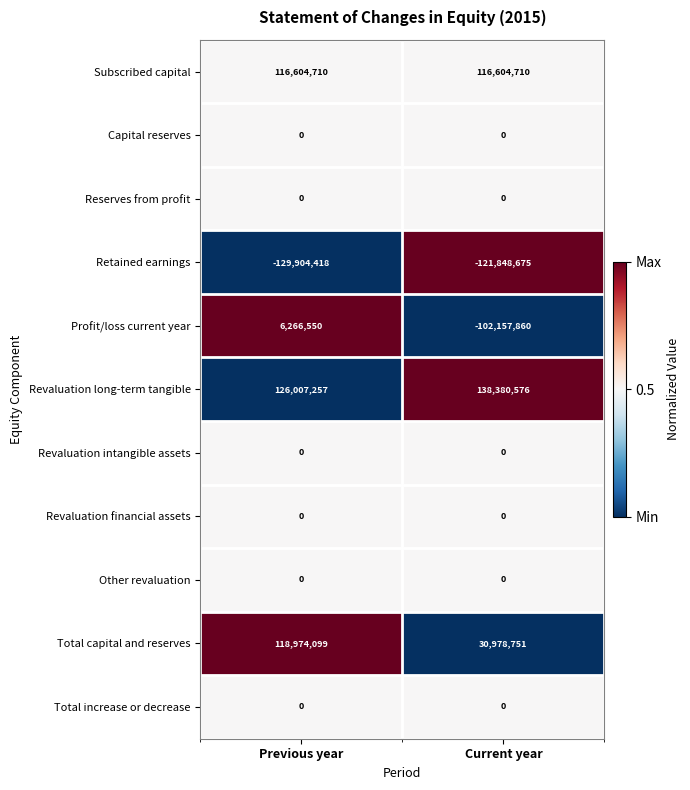

Reading left to right, list all the values displayed in this chart.

Subscribed capital: Previous year=116604710	Current year=116604710
Capital reserves: Previous year=0	Current year=0
Reserves from profit: Previous year=0	Current year=0
Retained earnings: Previous year=-129904418	Current year=-121848675
Profit/loss current year: Previous year=6266550	Current year=-102157860
Revaluation long-term tangible: Previous year=126007257	Current year=138380576
Revaluation intangible assets: Previous year=0	Current year=0
Revaluation financial assets: Previous year=0	Current year=0
Other revaluation: Previous year=0	Current year=0
Total capital and reserves: Previous year=118974099	Current year=30978751
Total increase or decrease: Previous year=0	Current year=0